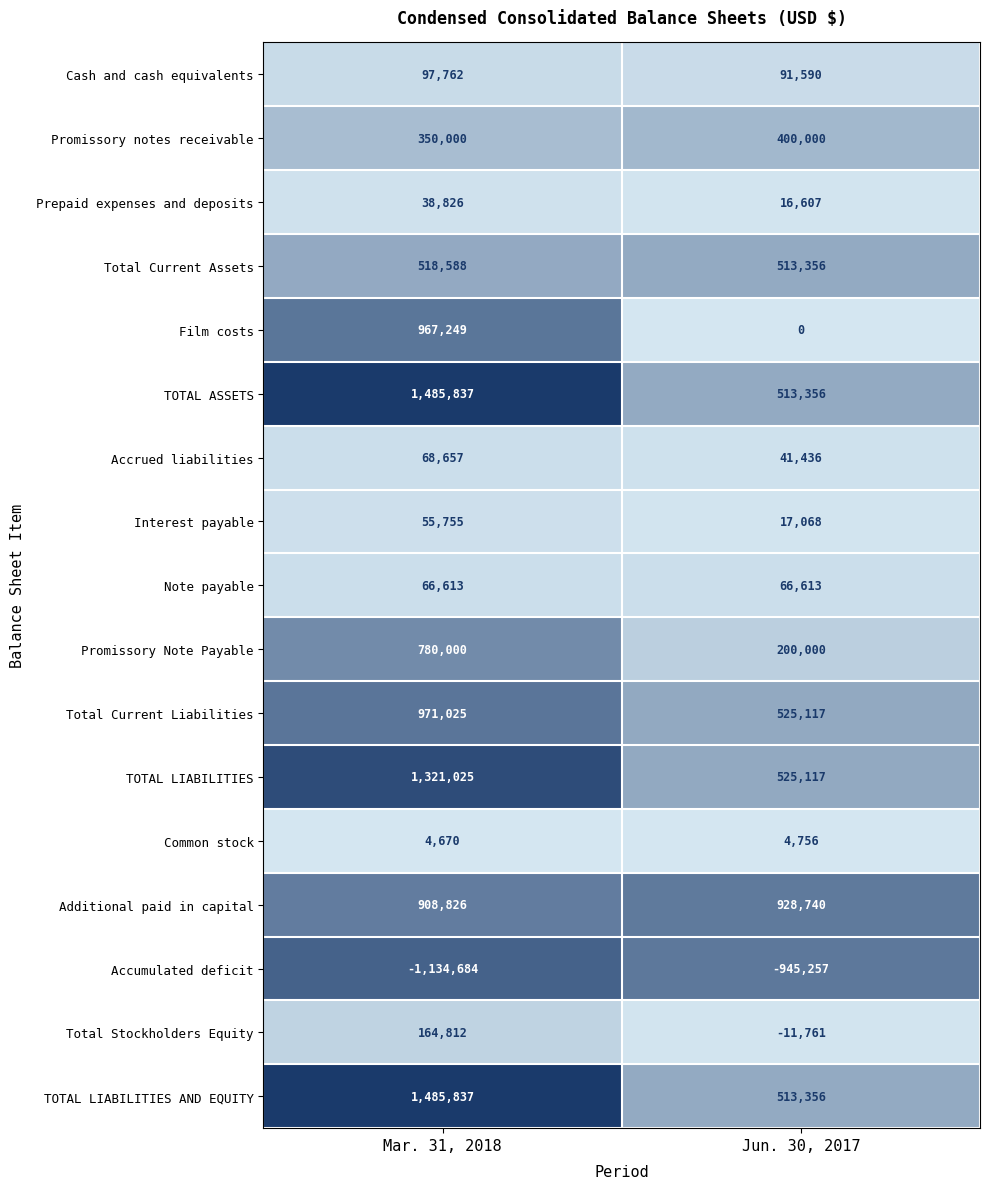

Where is Total Stockholders Equity nearest to the value 76525?

Jun. 30, 2017